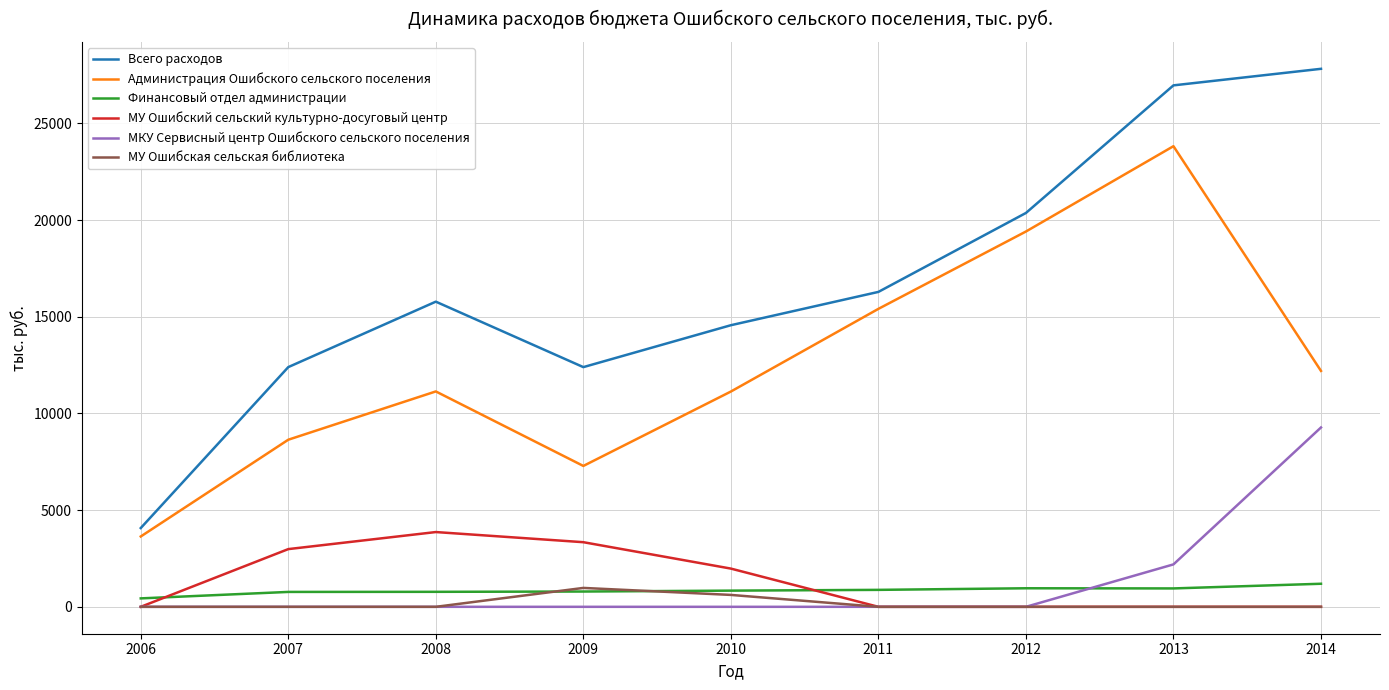

Is it true that МУ Ошибская сельская библиотека equals 0.0 at 2011?

True